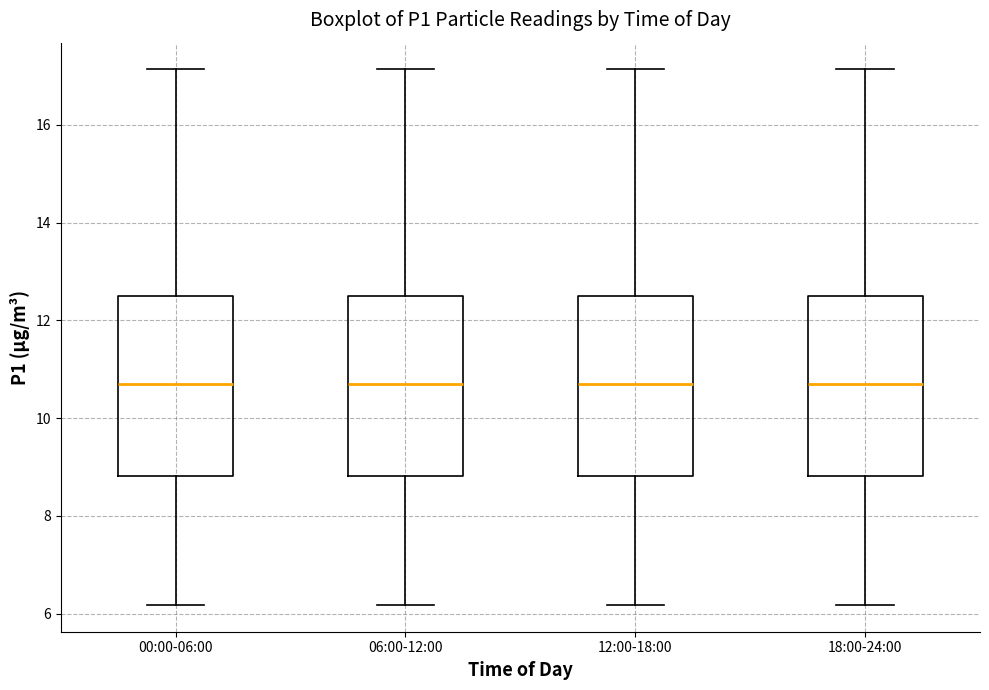

Where does the median line of the box for 12:00-18:00 sit on the y-axis? The values are not printed on the chart, so give them approximately, as read against the axis.

10.6